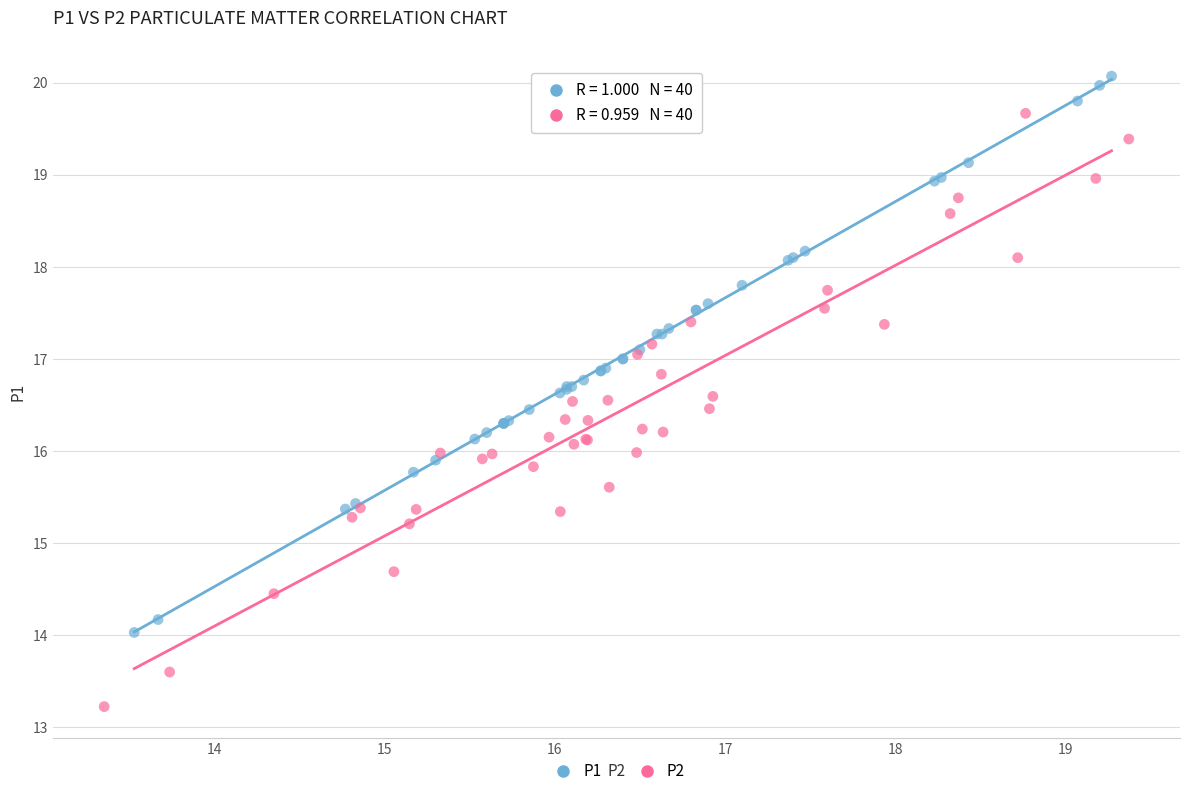

What are all the series names shown in the legend?

P1, P2